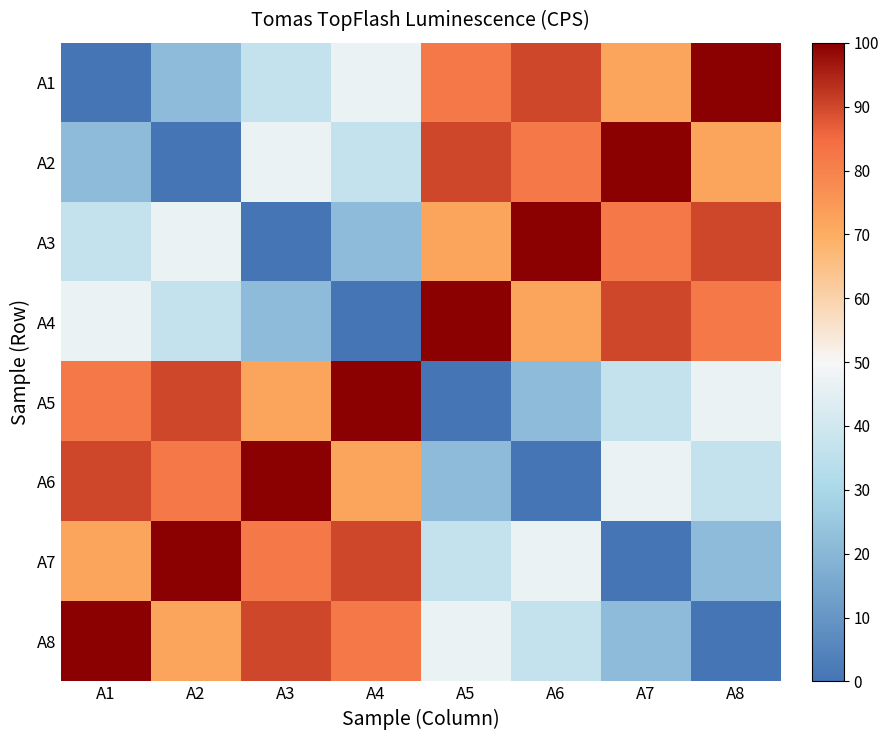

Which category has the highest value across all series?

A8